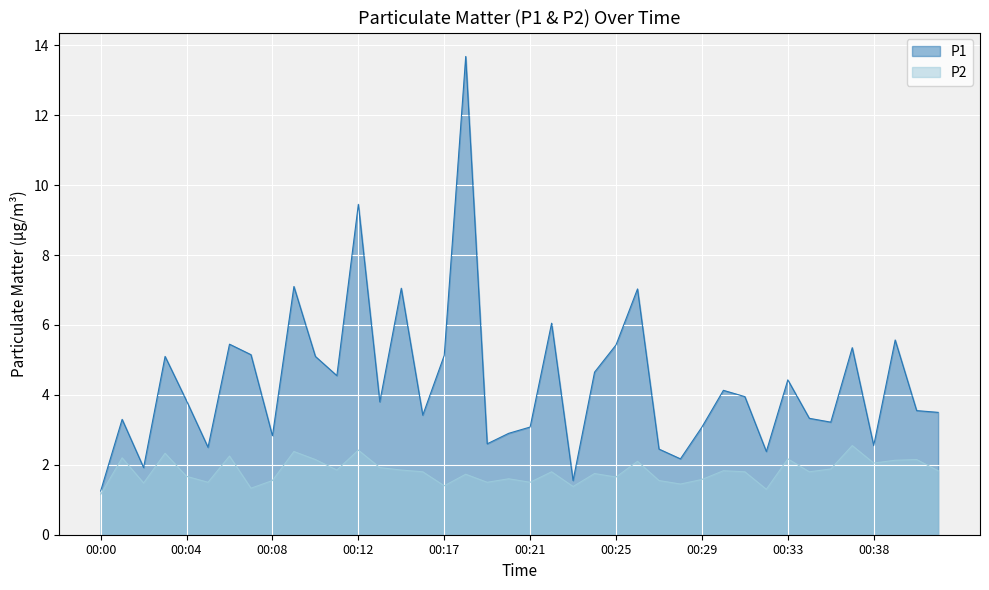

Reading left to right, list all the values displayed in this chart.

P1: 1.2	3.3	1.9	5.1	3.8	2.5	5.5	5.2	2.8	7.1	5.1	4.5	9.4	3.8	7.0	3.4	5.1	13.7	2.6	2.9	3.1	6.0	1.6	4.7	5.4	7.0	2.5	2.2	3.1	4.1	4.0	2.4	4.4	3.3	3.2	5.3	2.5	5.6	3.5	3.5
P2: 1.1	2.2	1.5	2.3	1.7	1.5	2.2	1.3	1.6	2.4	2.1	1.9	2.4	1.9	1.9	1.8	1.4	1.7	1.5	1.6	1.5	1.8	1.4	1.8	1.6	2.1	1.6	1.4	1.6	1.8	1.8	1.3	2.2	1.8	1.9	2.5	2.0	2.1	2.1	1.8